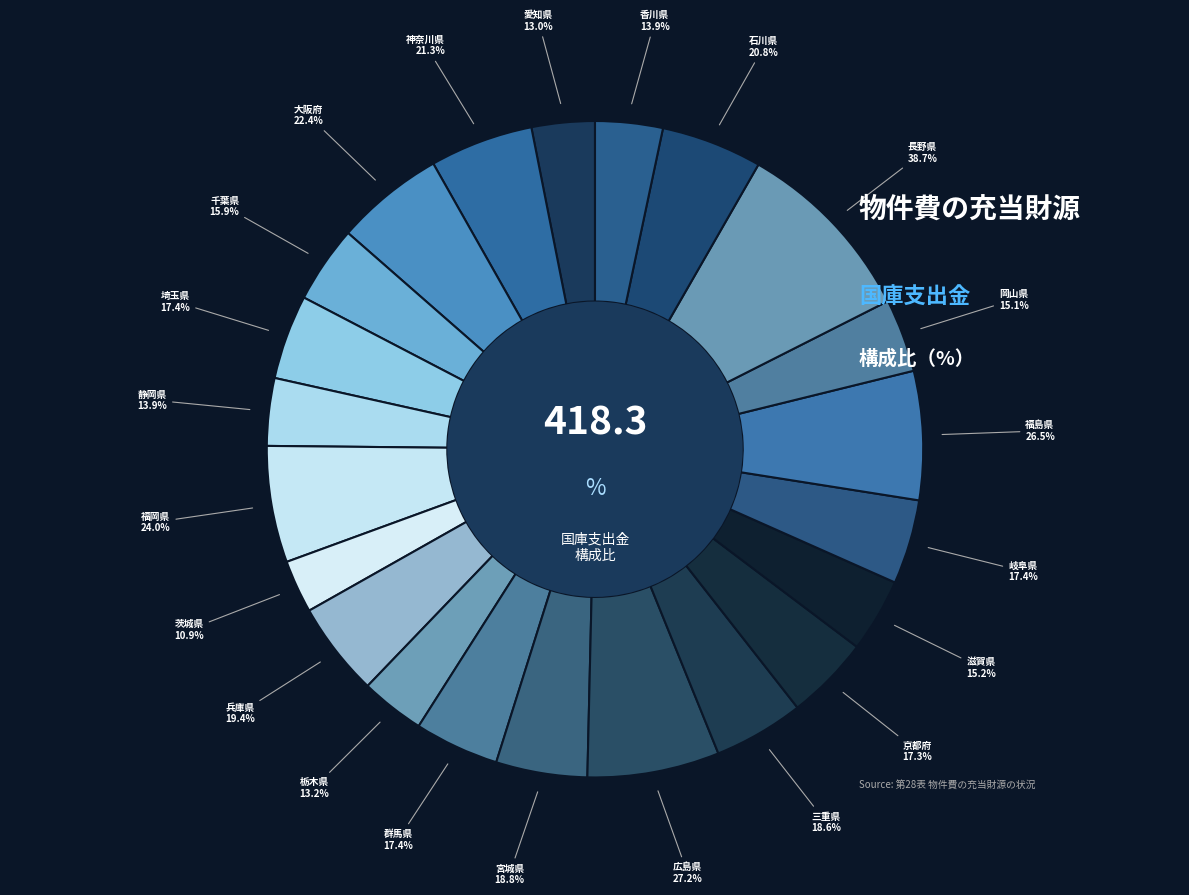

Between 静岡県 and 福岡県, which is larger?

福岡県